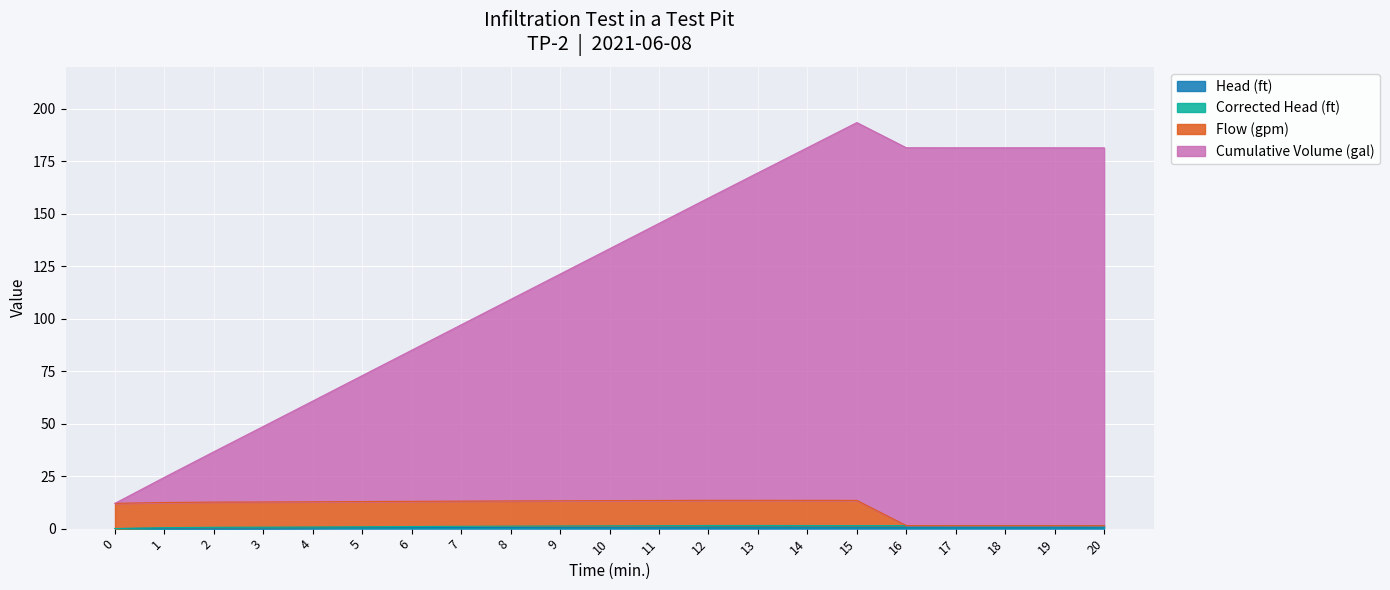

What is the maximum value shown in the chart?

193.5